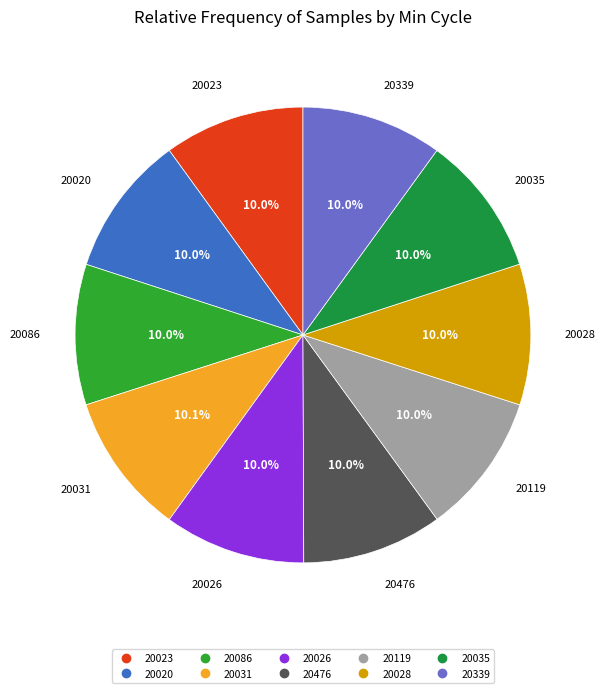

What percentage is the 20086 slice, to the nearest percent?

10%